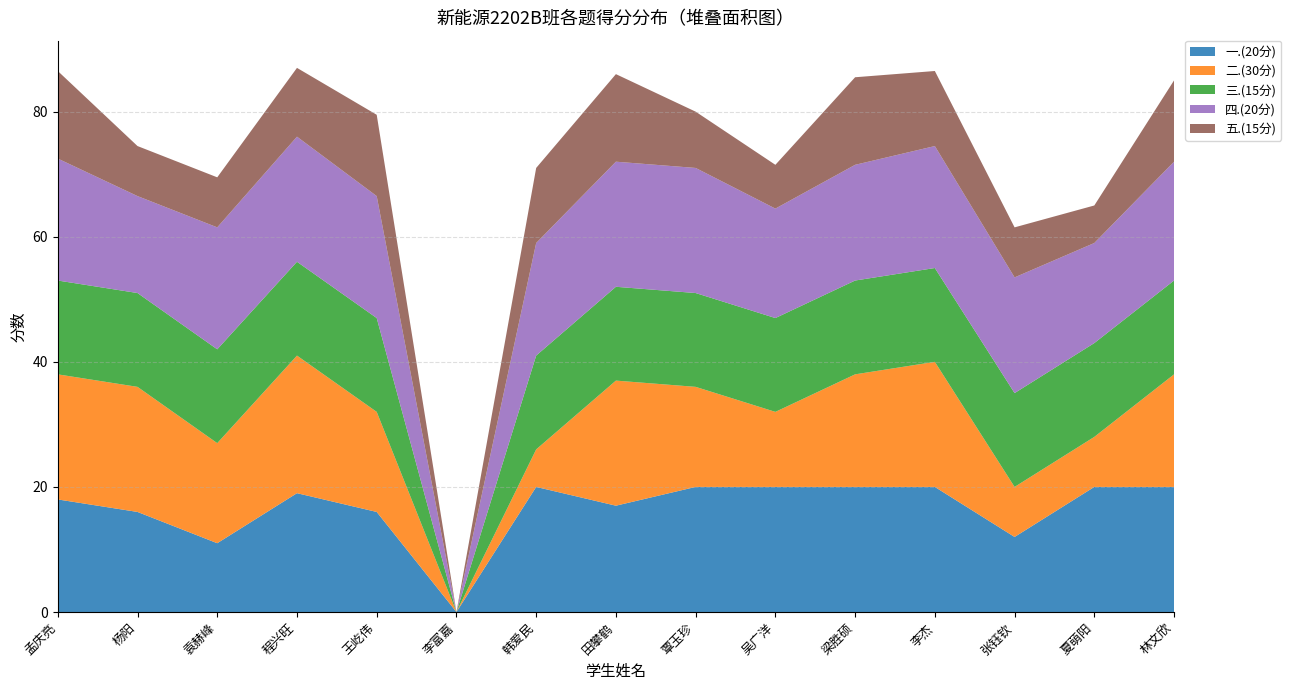

Reading right to left, list all the values displayed in this chart.

一.(20分): 林文欣=20.0	夏萌阳=20.0	张钰钦=12.0	李杰=20.0	梁胜硕=20.0	吴广洋=20.0	覃玉珍=20.0	田攀鹤=17.0	韩爱民=20.0	李富嘉=0.0	王屹伟=16.0	程兴旺=19.0	袁赫峰=11.0	杨阳=16.0	孟庆亮=18.0
二.(30分): 林文欣=18.0	夏萌阳=8.0	张钰钦=8.0	李杰=20.0	梁胜硕=18.0	吴广洋=12.0	覃玉珍=16.0	田攀鹤=20.0	韩爱民=6.0	李富嘉=0.0	王屹伟=16.0	程兴旺=22.0	袁赫峰=16.0	杨阳=20.0	孟庆亮=20.0
三.(15分): 林文欣=15.0	夏萌阳=15.0	张钰钦=15.0	李杰=15.0	梁胜硕=15.0	吴广洋=15.0	覃玉珍=15.0	田攀鹤=15.0	韩爱民=15.0	李富嘉=0.0	王屹伟=15.0	程兴旺=15.0	袁赫峰=15.0	杨阳=15.0	孟庆亮=15.0
四.(20分): 林文欣=19.0	夏萌阳=16.0	张钰钦=18.5	李杰=19.5	梁胜硕=18.5	吴广洋=17.5	覃玉珍=20.0	田攀鹤=20.0	韩爱民=18.0	李富嘉=0.0	王屹伟=19.5	程兴旺=20.0	袁赫峰=19.5	杨阳=15.5	孟庆亮=19.5
五.(15分): 林文欣=13.0	夏萌阳=6.0	张钰钦=8.0	李杰=12.0	梁胜硕=14.0	吴广洋=7.0	覃玉珍=9.0	田攀鹤=14.0	韩爱民=12.0	李富嘉=0.0	王屹伟=13.0	程兴旺=11.0	袁赫峰=8.0	杨阳=8.0	孟庆亮=14.0